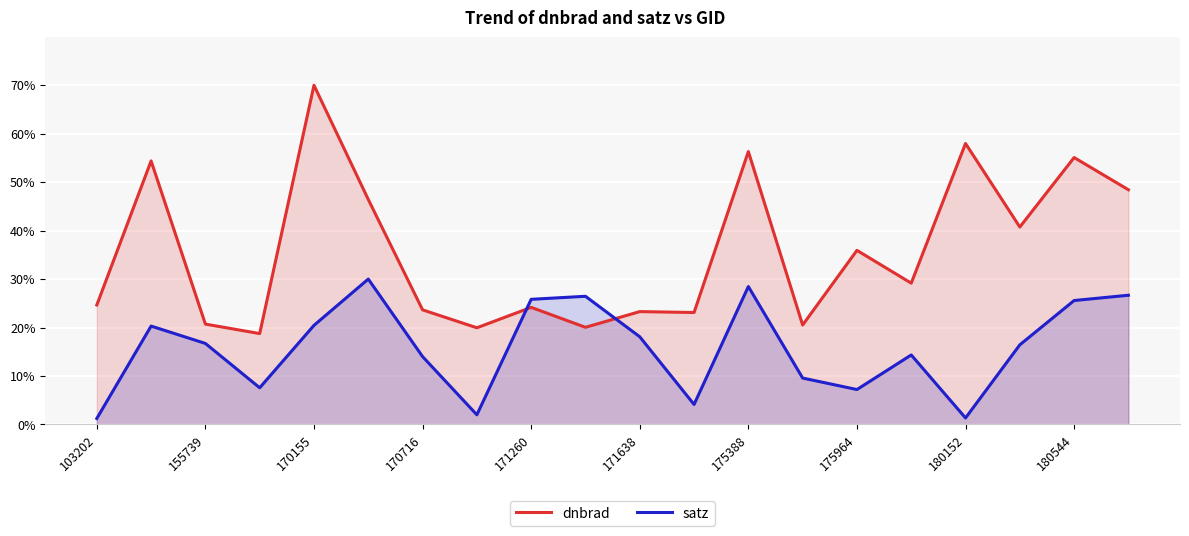

What is the difference between the maximum and minimum values in the dnbrad series?

0.5